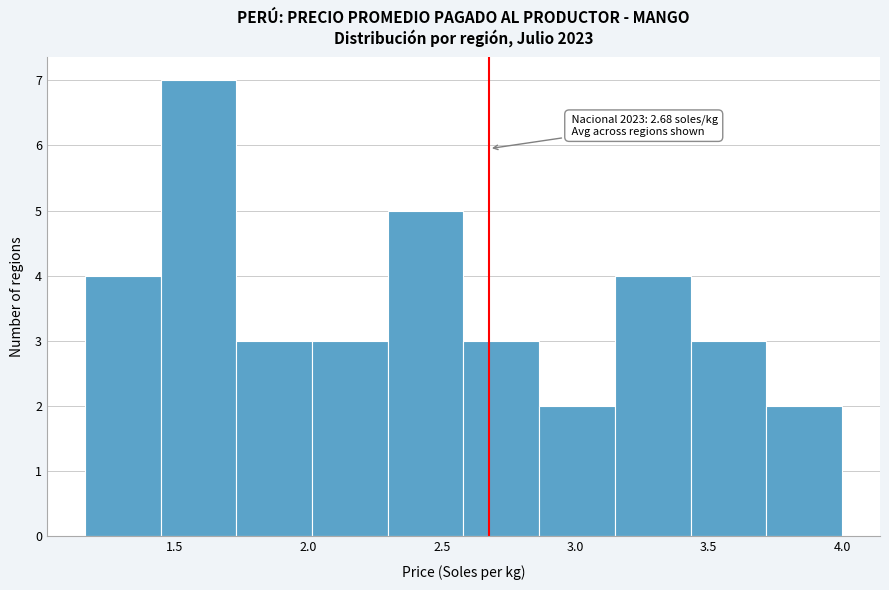

Which range on the x-axis has the tallest bar?

1.45 to 1.75